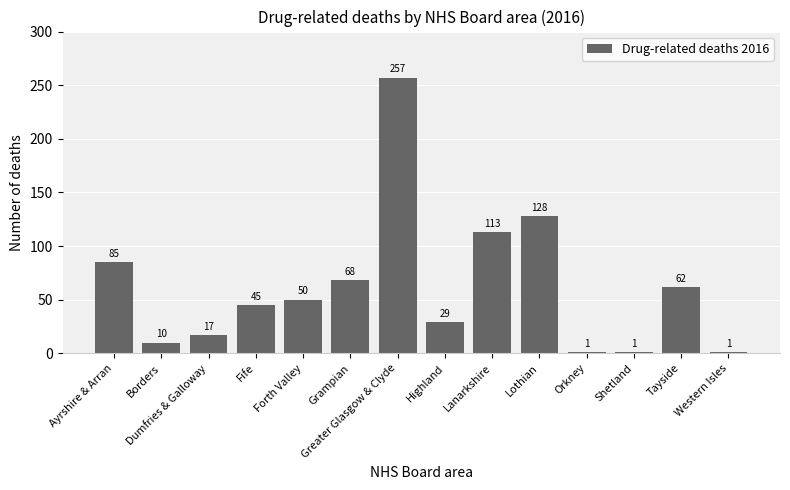

What is the difference between the maximum and minimum values?

256